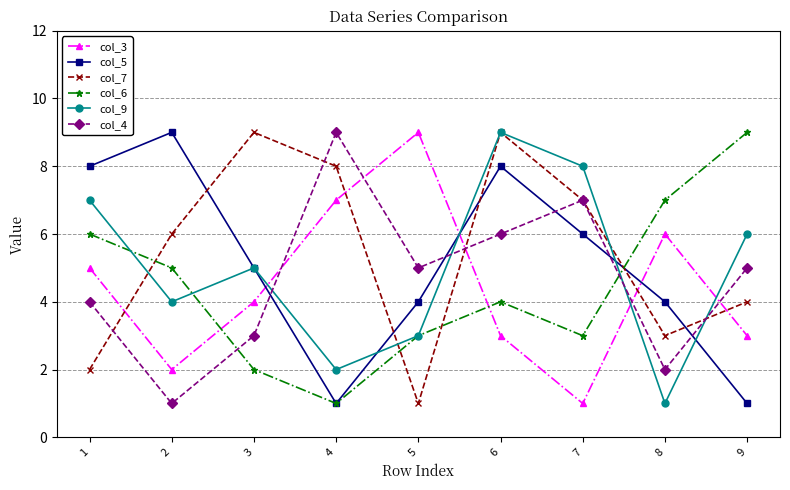

What is the smallest value displayed?

1